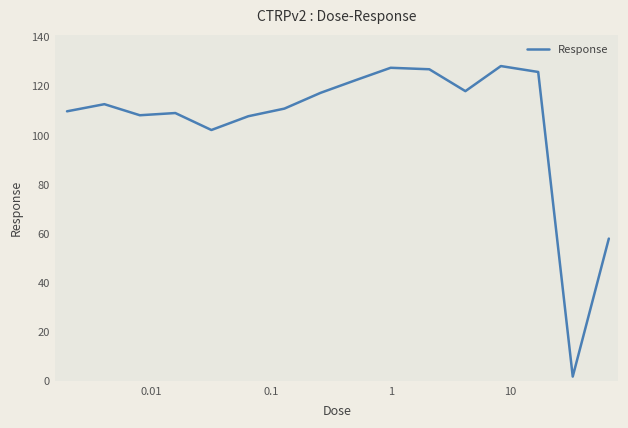

What is the difference between the maximum and minimum values?

126.3